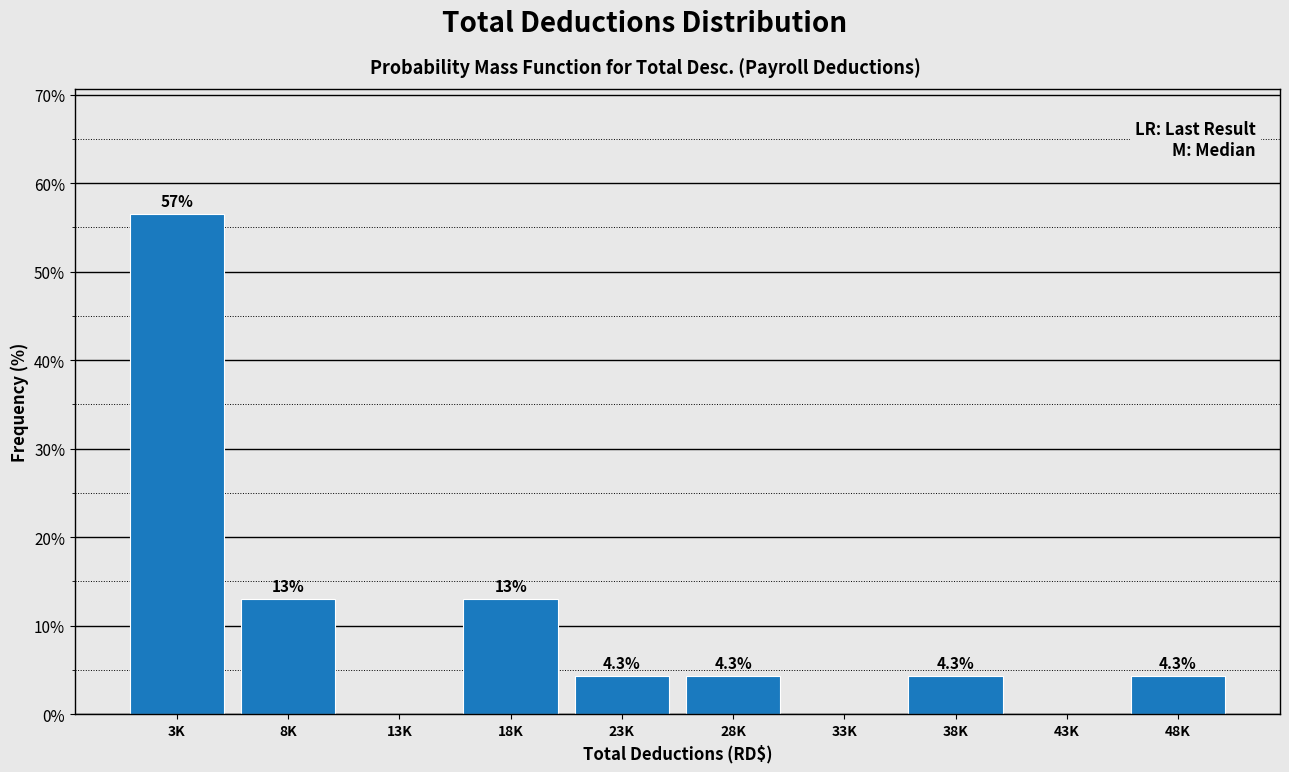

Reading right to left, extract all data points from this chart.

48K=4.3	43K=0.0	38K=4.3	33K=0.0	28K=4.3	23K=4.3	18K=13.0	13K=0.0	8K=13.0	3K=56.5